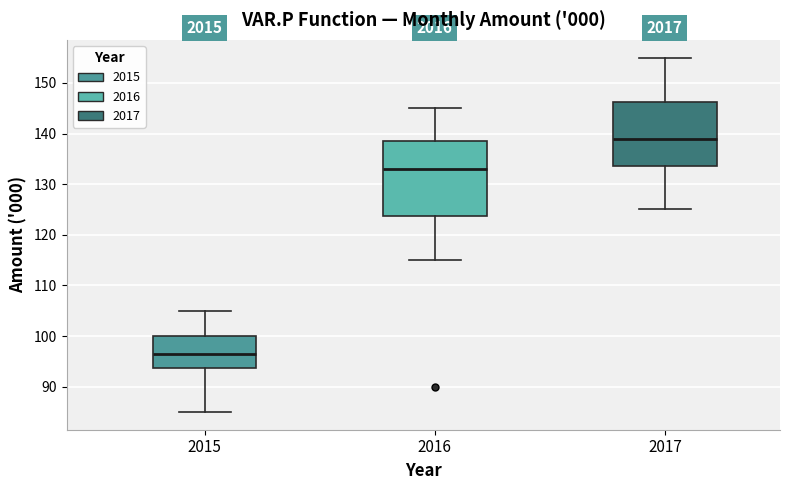

Reading left to right, read every box against the y-axis: the position of its median line, the range the box covers, and the ends of its whiskers. The values are not printed on the chart, so give them approximately, as read against the axis.

2015: median 97, box 94 to 100, whiskers 85 to 105
2016: median 133, box 124 to 139, whiskers 115 to 145
2017: median 139, box 134 to 146, whiskers 125 to 155